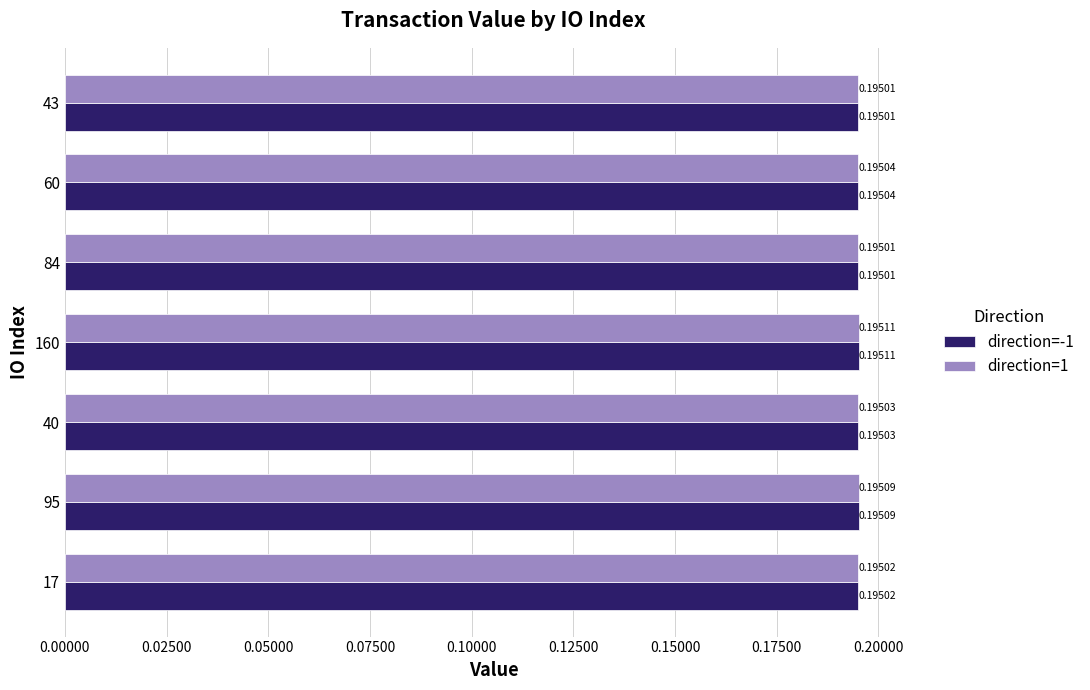

What is the sum of the direction=-1 values at 60 and 160?

0.4